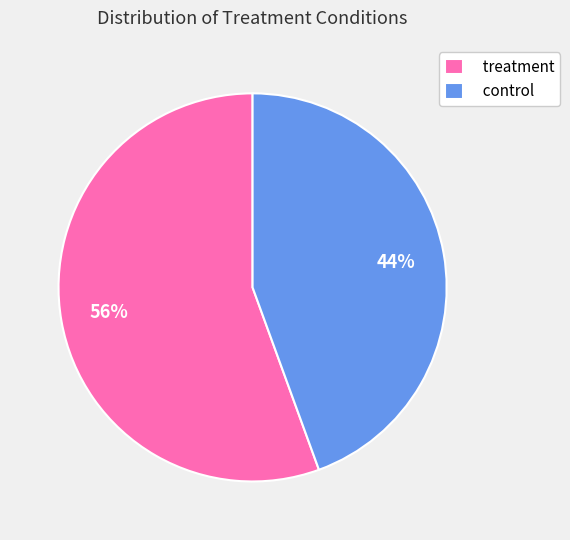

To the nearest percent, what is the average slice percentage?

50%